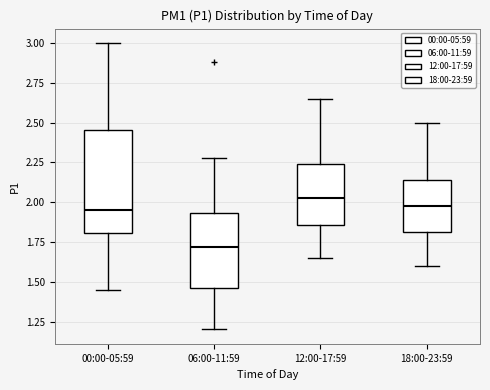

Reading left to right, transcribe this box plot: for each box, give where its median line is, the range the box spans, and where its two whiskers end, as read against the y-axis. The values are not printed on the chart, so give them approximately, as read against the axis.

00:00-05:59: median 1.95, box 1.80 to 2.45, whiskers 1.45 to 3.00
06:00-11:59: median 1.70, box 1.45 to 1.95, whiskers 1.20 to 2.30
12:00-17:59: median 2.05, box 1.85 to 2.25, whiskers 1.65 to 2.65
18:00-23:59: median 2.00, box 1.80 to 2.15, whiskers 1.60 to 2.50